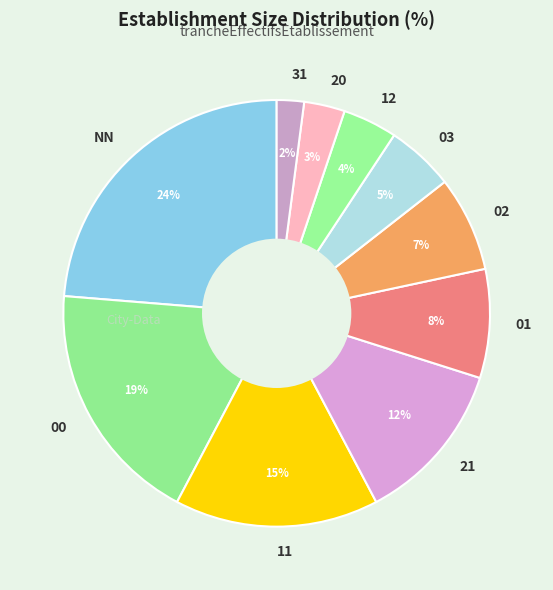

How many slices are in this pie chart?

10